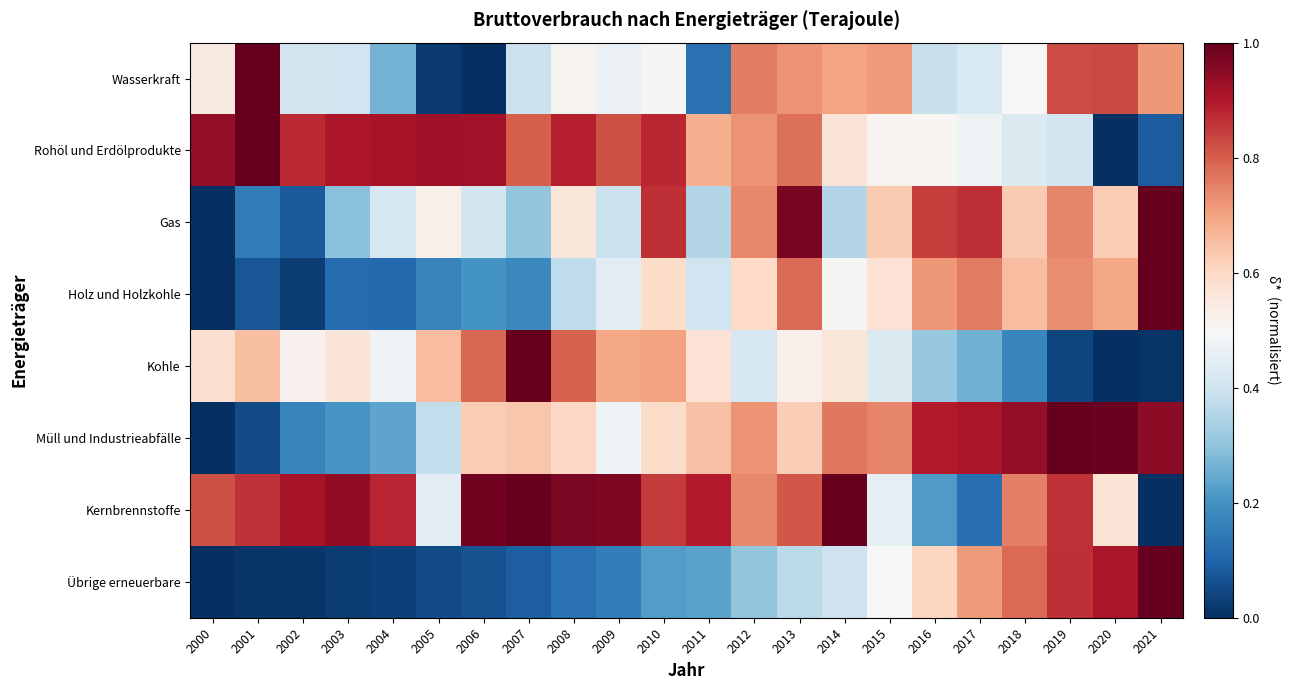

At which category is the sum across all series the highest?

2013